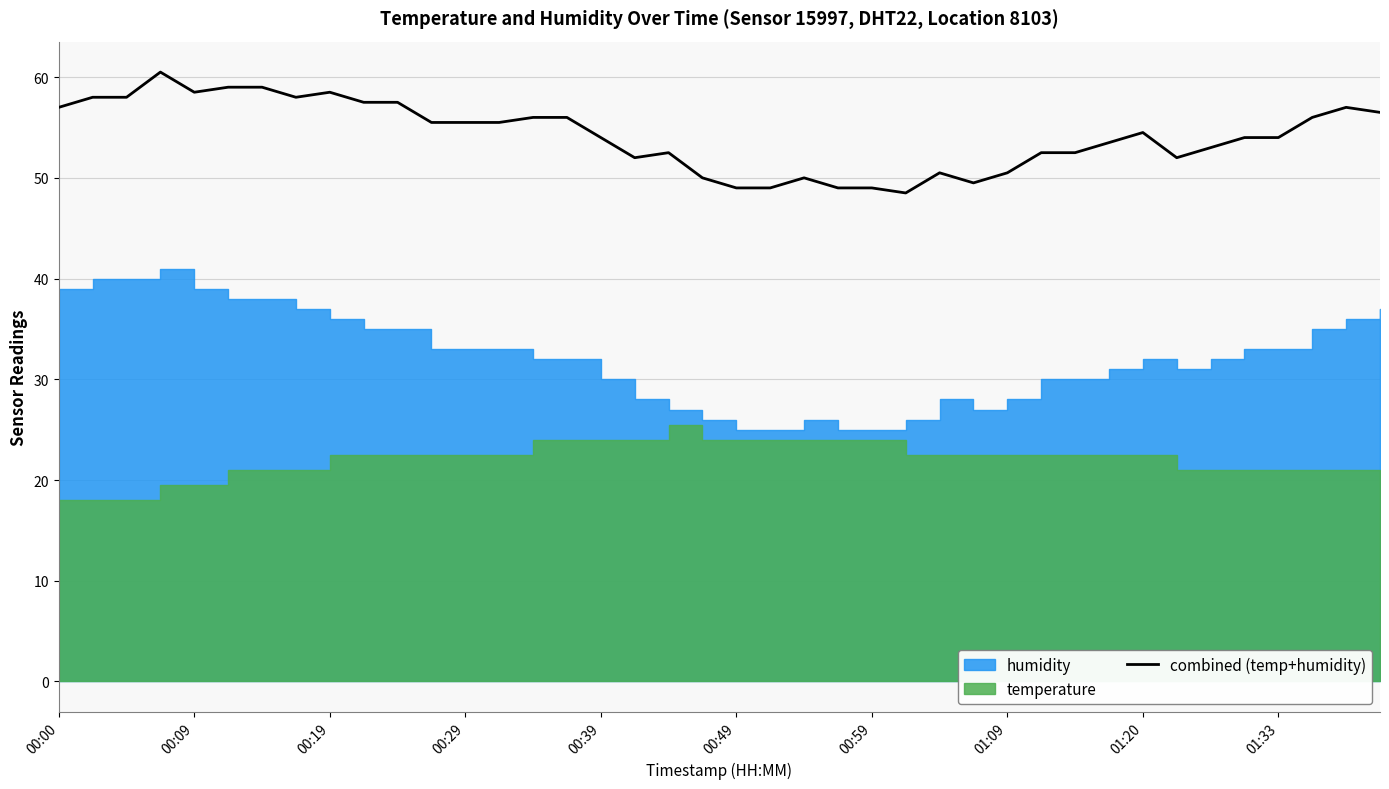

Between 14 and 00:29, which is larger?

00:29